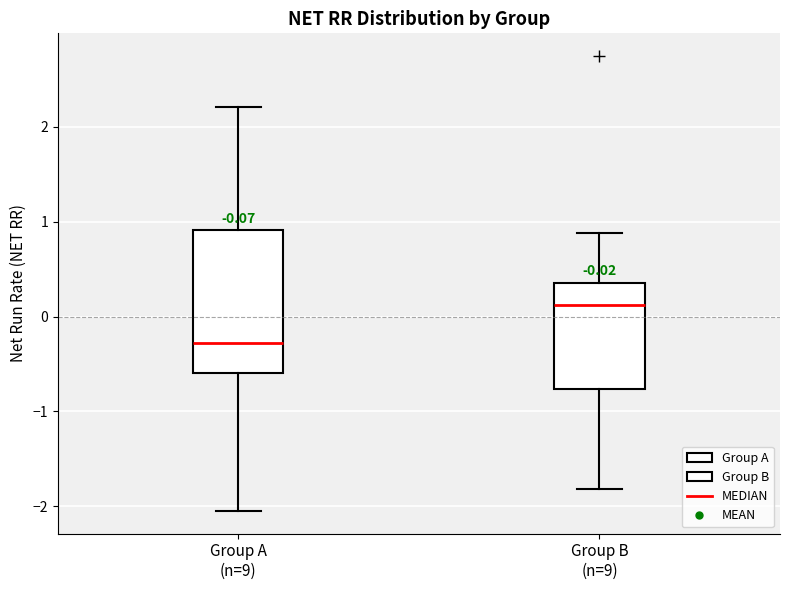

Which box's median line is the highest?

Group B (n=9)